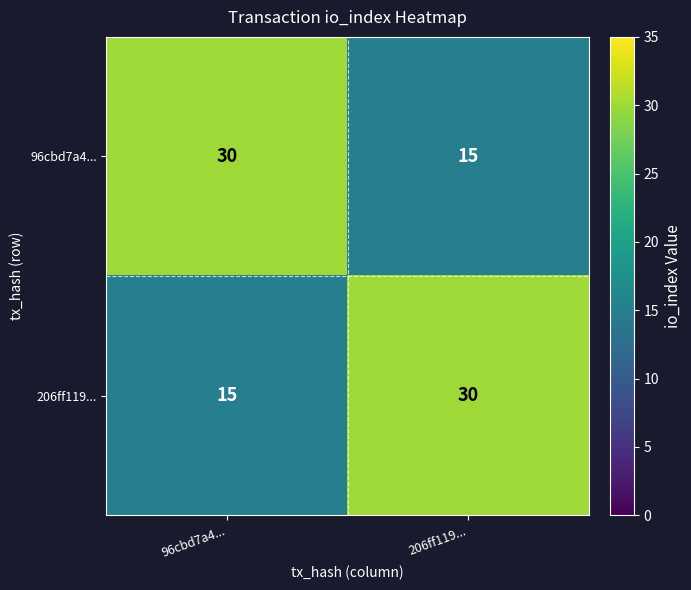

What is the spread (max minus min) of values at 96cbd7a4...?

15